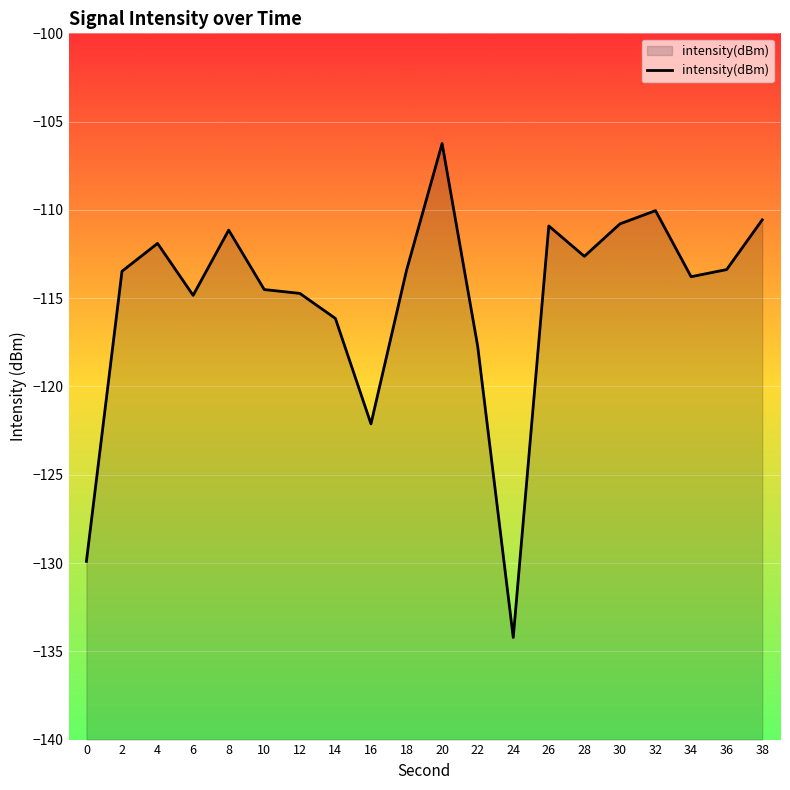

How many data points are less than -113?

12